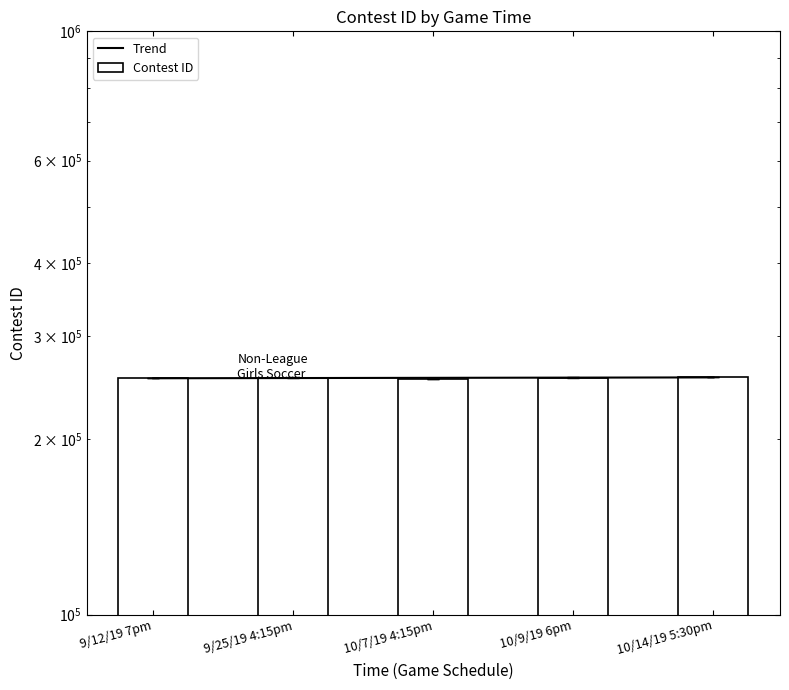

Which series changed the most between 9/25/19 4:15pm and 10/7/19 4:15pm?

Contest ID